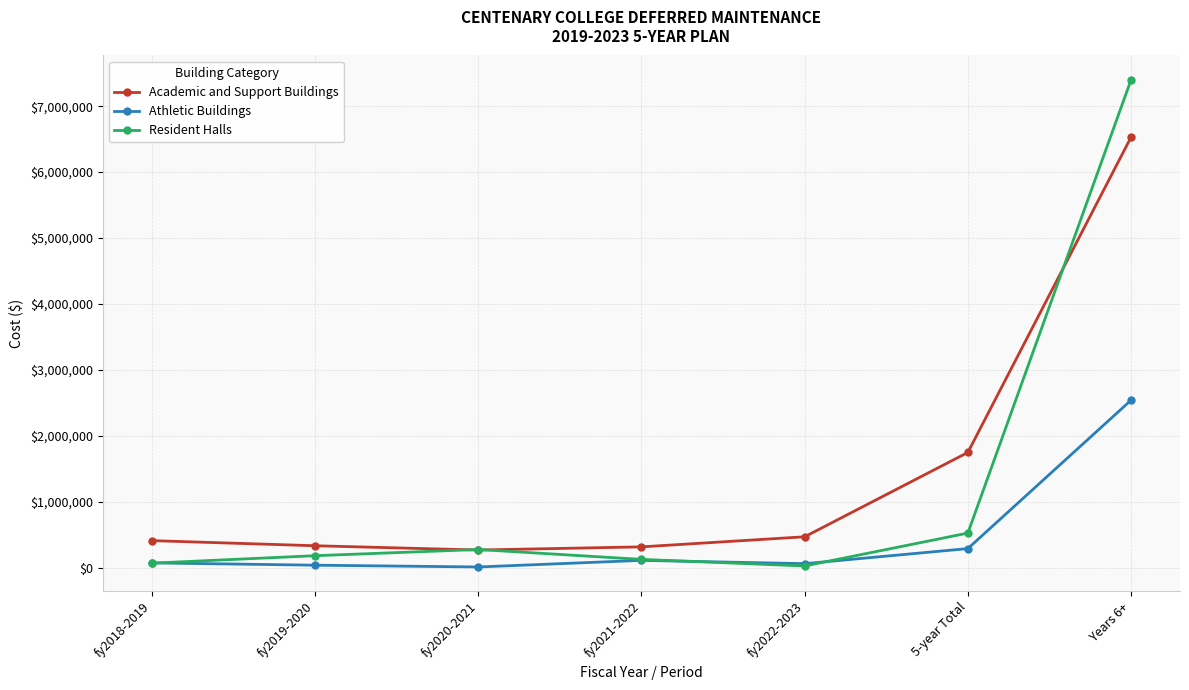

Which label corresponds to the largest value in the chart?

Years 6+